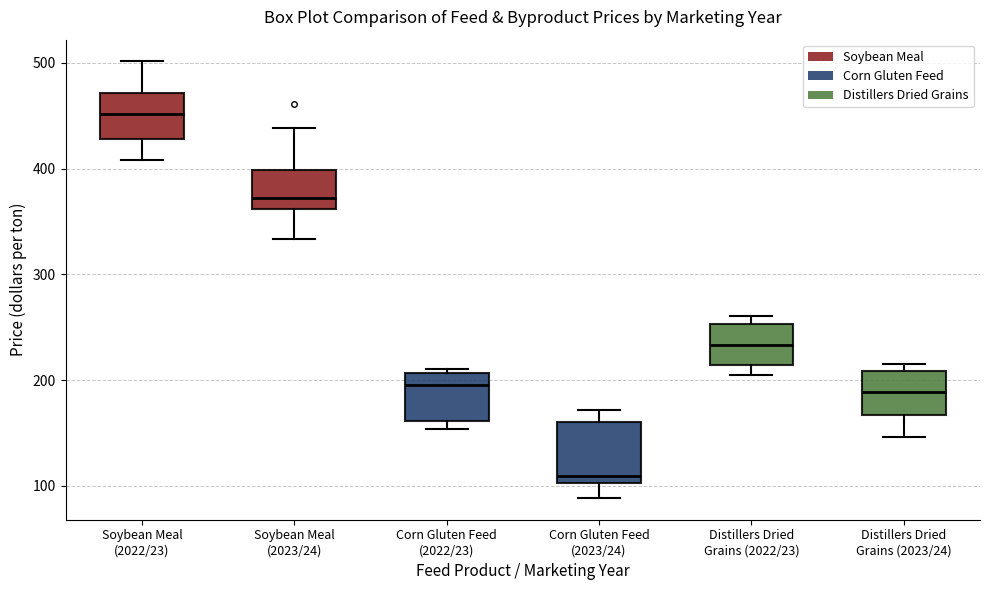

Where does the upper whisker of the box for Soybean Meal (2022/23) end on the y-axis? The values are not printed on the chart, so give them approximately, as read against the axis.

500